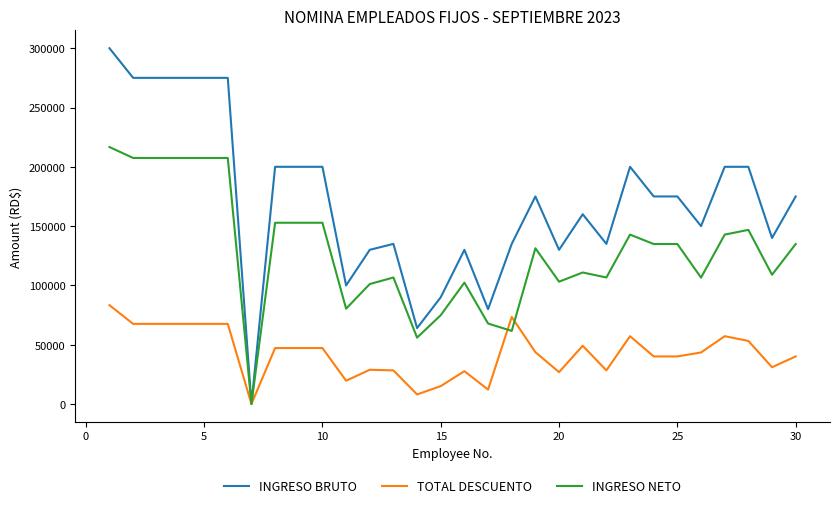

Which series has the widest spread of values?

INGRESO BRUTO